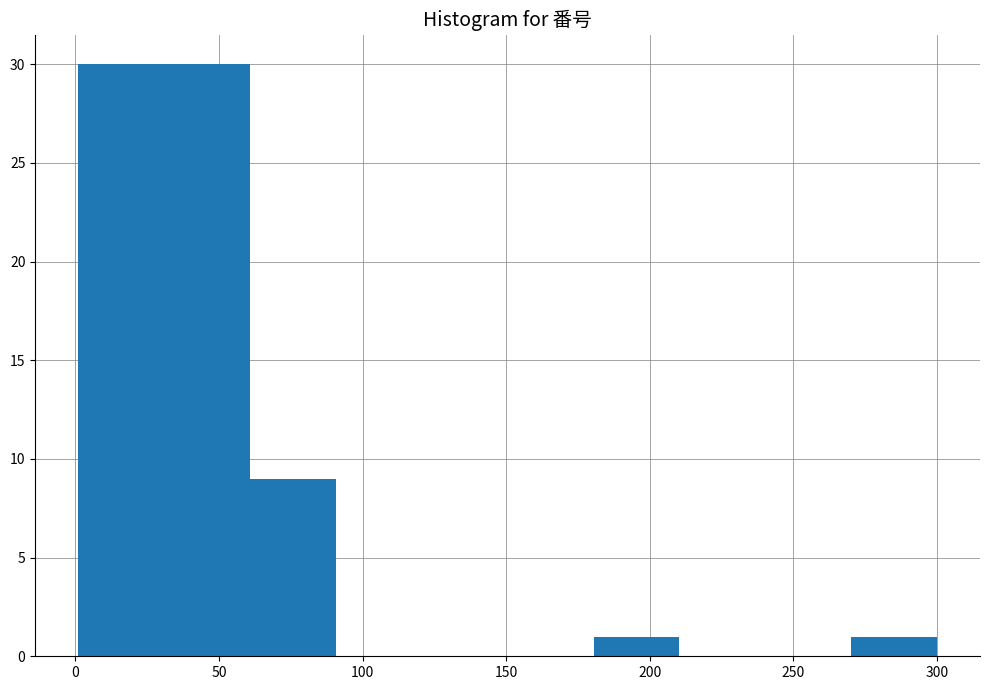

Reading left to right, transcribe this chart: for each bar, give the range it covers on the x-axis and its height. Neither the bar edges nor the heights are printed on the chart, so give them approximately, as read against the axes.

0 to 30: 30
30 to 60: 30
60 to 90: 9
90 to 120: 0
120 to 150: 0
150 to 180: 0
180 to 210: 1
210 to 240: 0
240 to 270: 0
270 to 300: 1